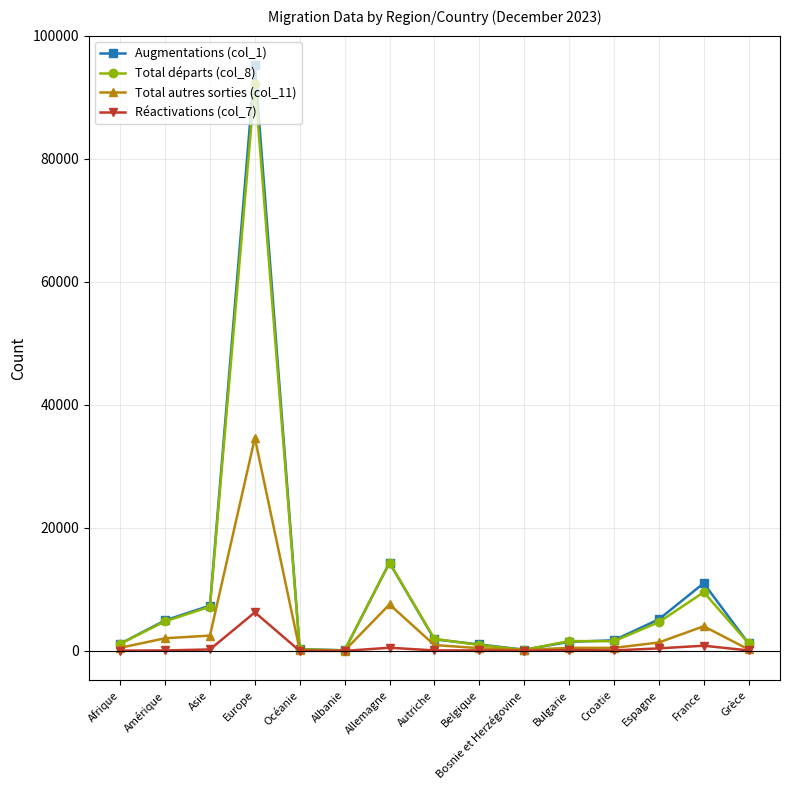

True or false: Total départs (col_8) has more than 0 points higher than both neighbors.

True